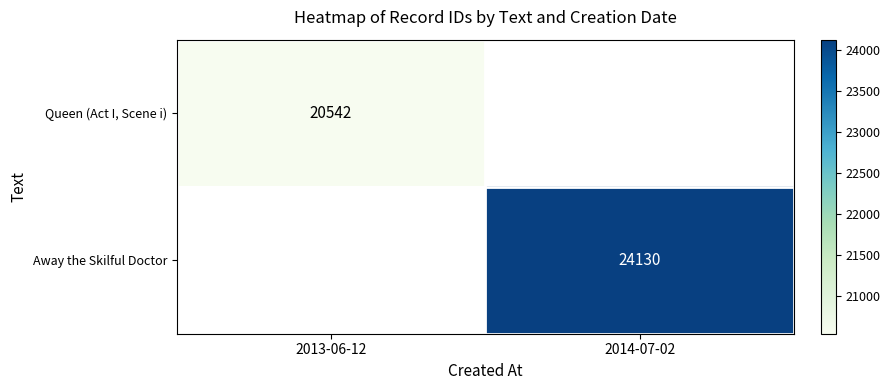

Which series has the largest range (max minus min)?

Queen (Act I, Scene i)